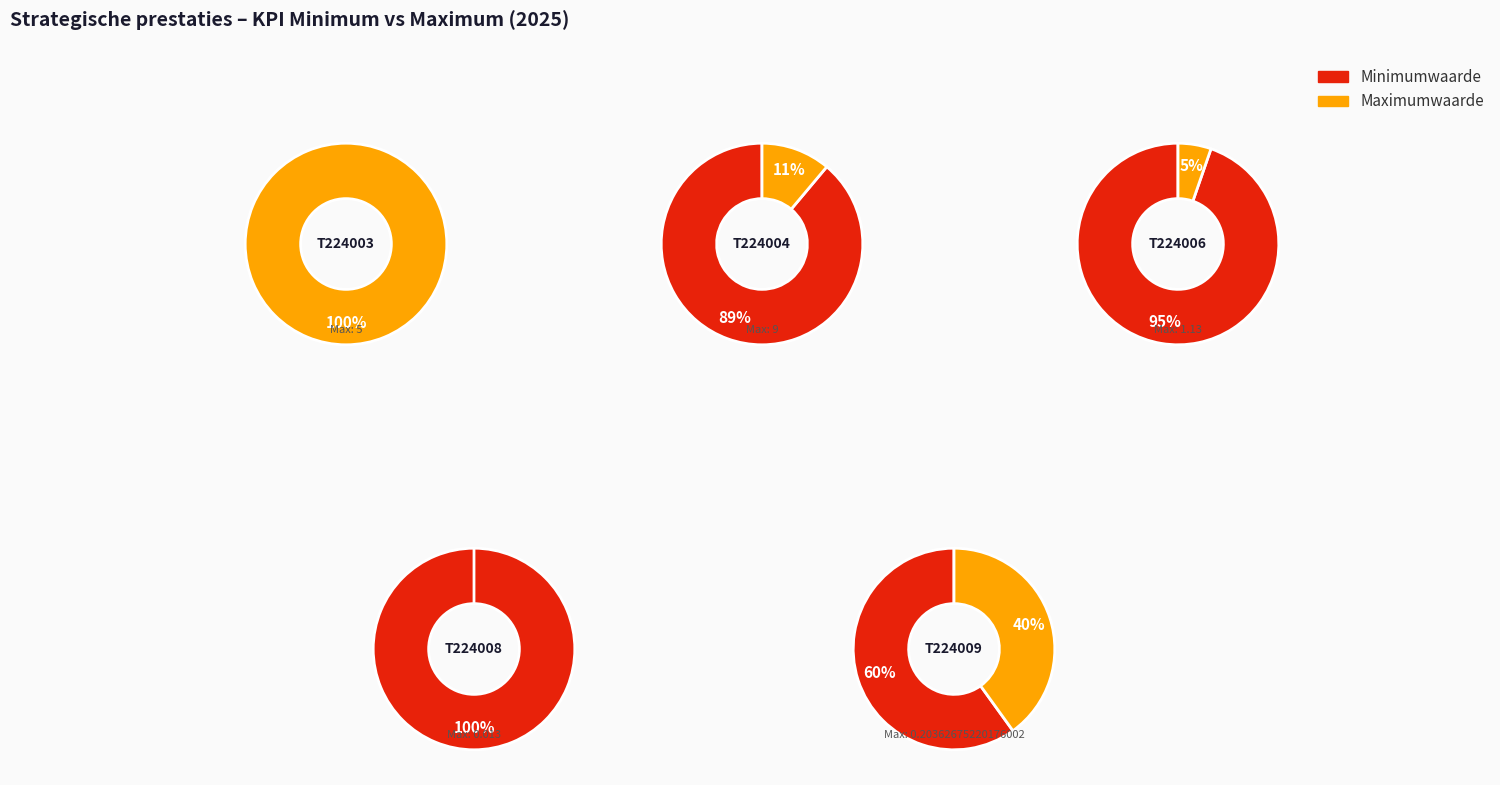

Does any single category account for the majority?

Yes